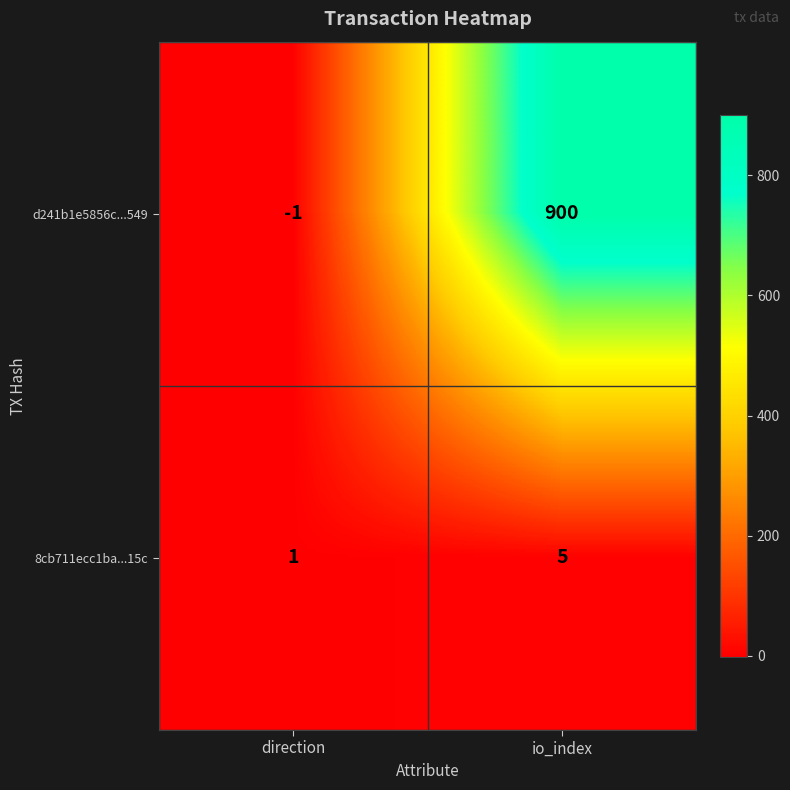

True or false: d241b1e5856c...549 has a value of 241 at io_index.

False